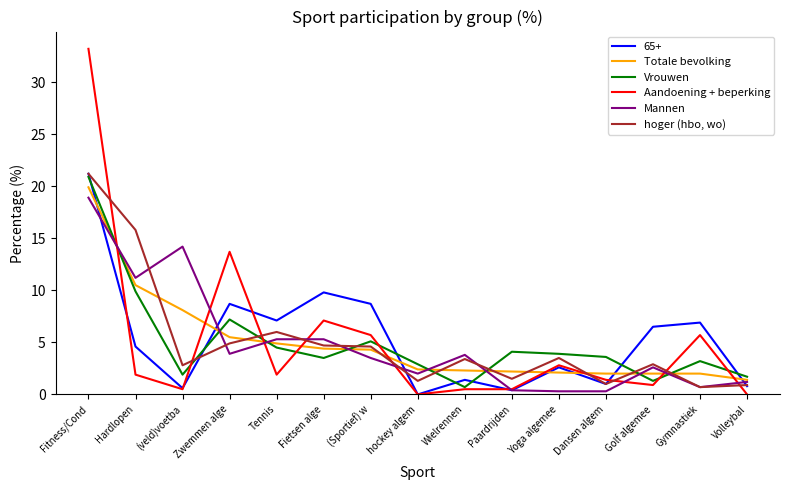

Which category has the highest value across all series?

Fitness/Cond